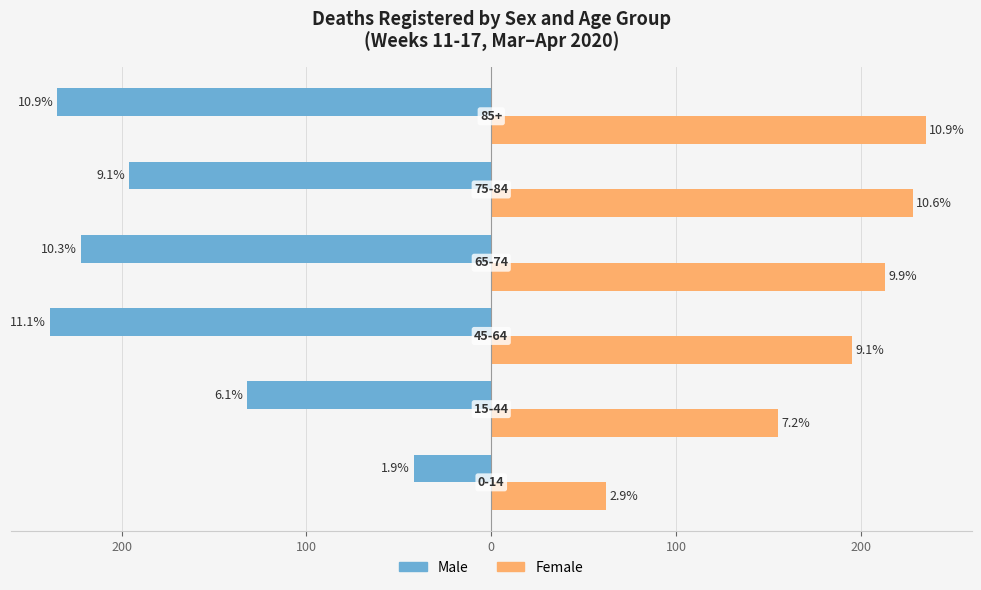

What is the lowest value of the Male series?

-239